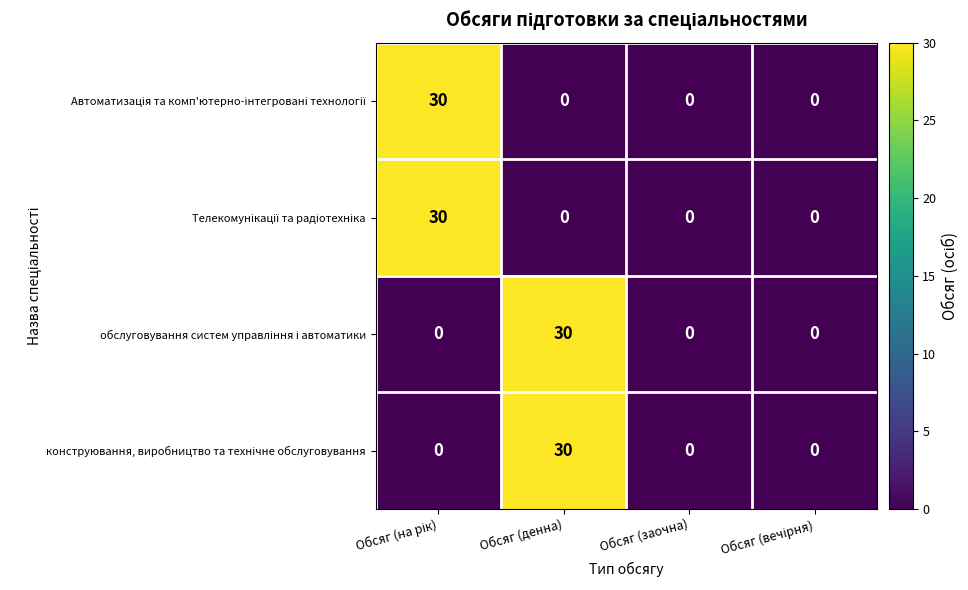

What is the maximum value shown in the chart?

30